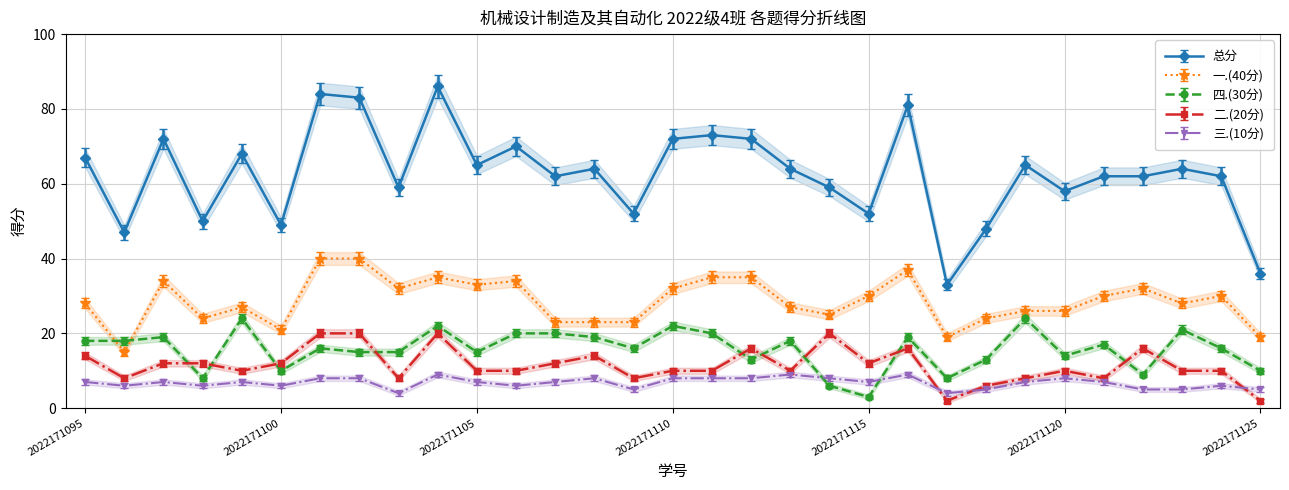

What is the minimum value shown in the chart?

2.0